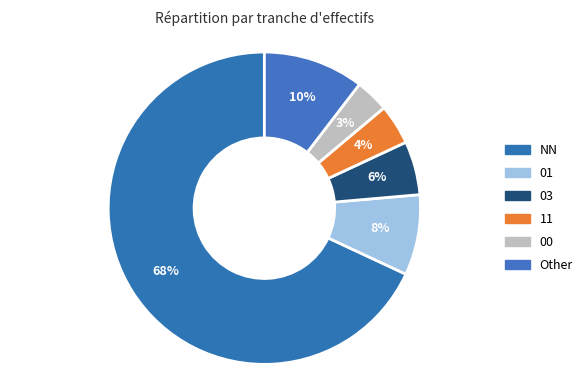

How many slices are in this pie chart?

6